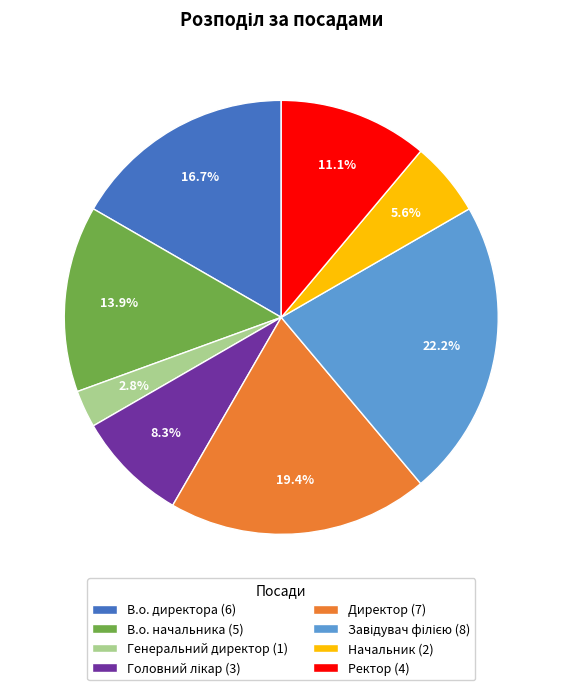

Does Генеральний директор represent more than half of the total?

No